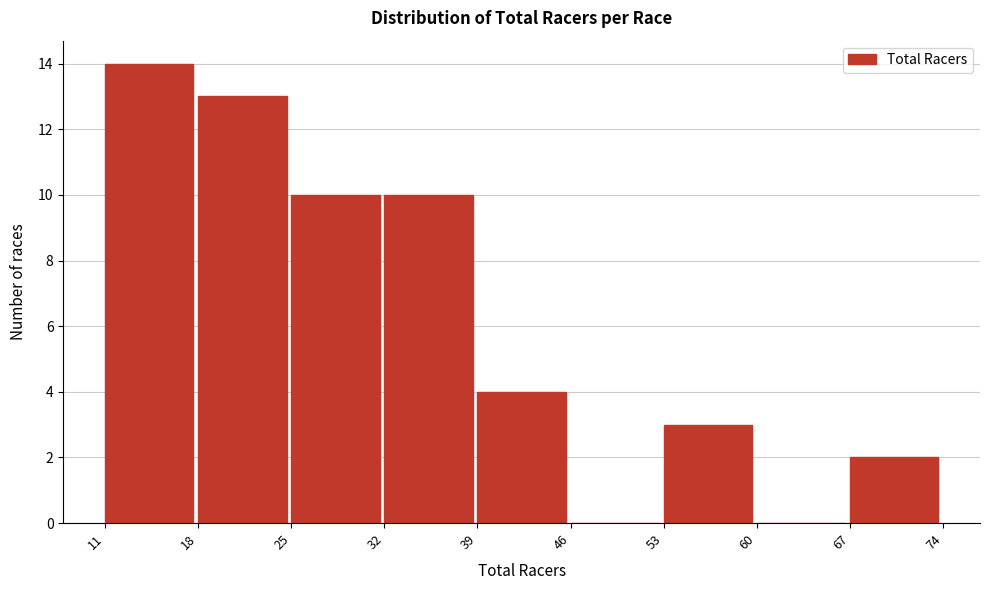

Reading left to right, transcribe this chart: for each bar, give the range it covers on the x-axis and its height. The values are not printed on the chart, so give them approximately, as read against the axis.

11 to 18: 14
18 to 25: 13
25 to 32: 10
32 to 39: 10
39 to 46: 4
46 to 53: 0
53 to 60: 3
60 to 67: 0
67 to 74: 2